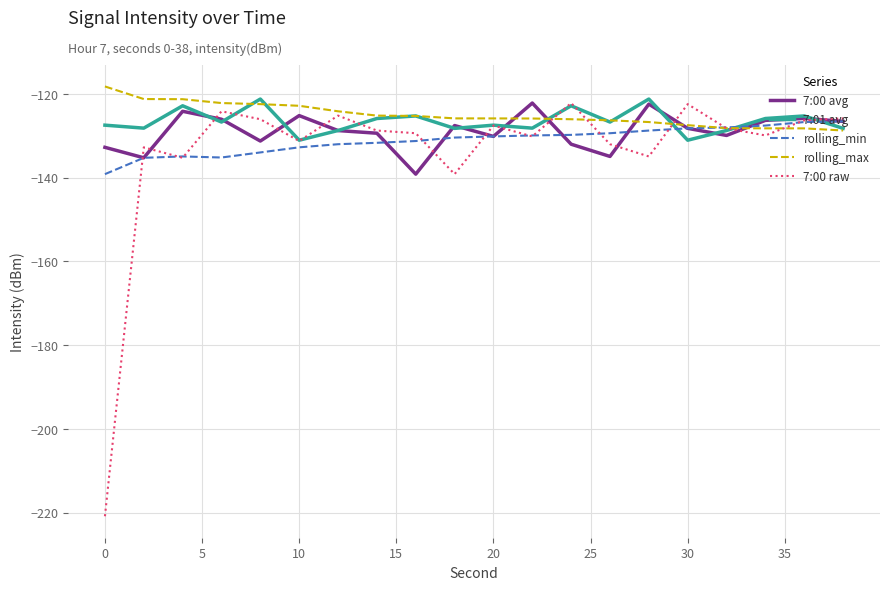

Which series has the largest total across all categories?

rolling_max